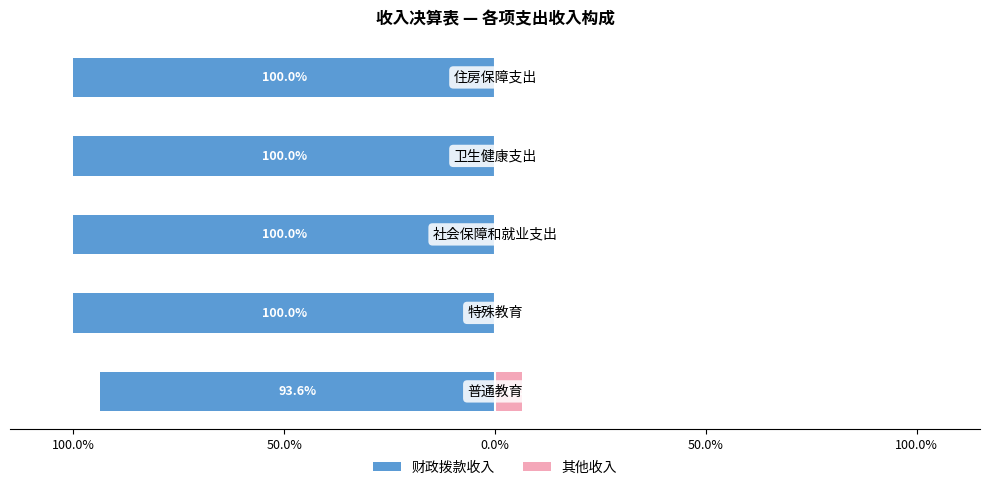

What is the value of the 其他收入 bar at the 1st from the left?

6.4